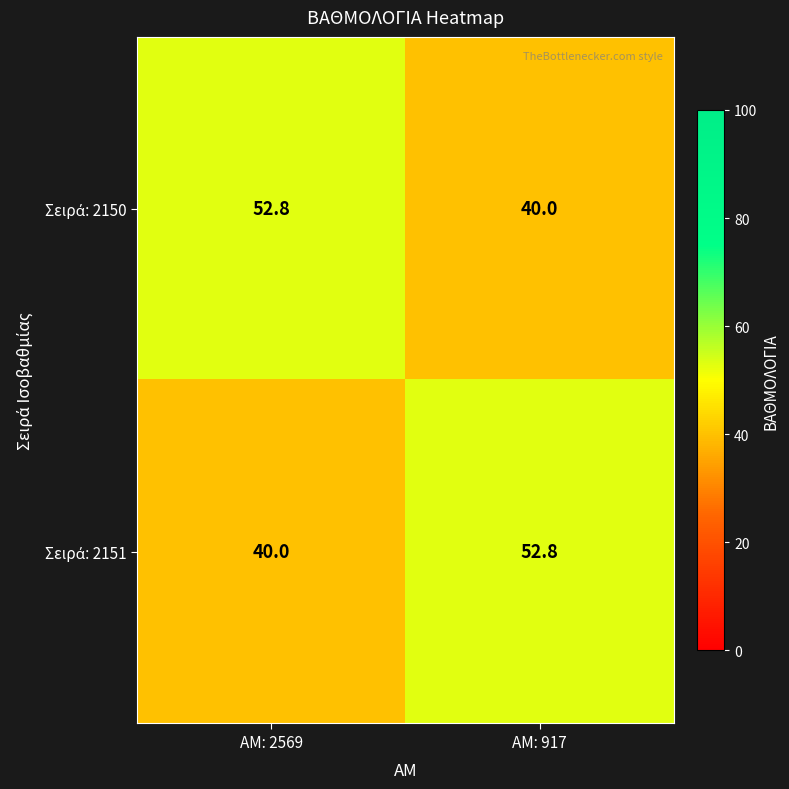

What is the total value across all series at ΑΜ: 2569?

92.8